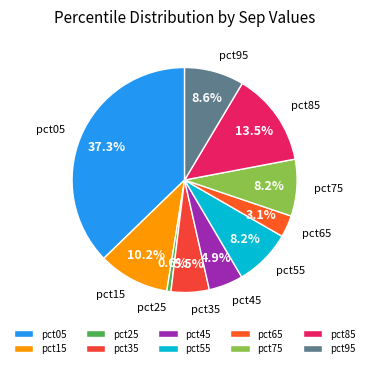

What percentage is the pct15 slice, to the nearest percent?

10%